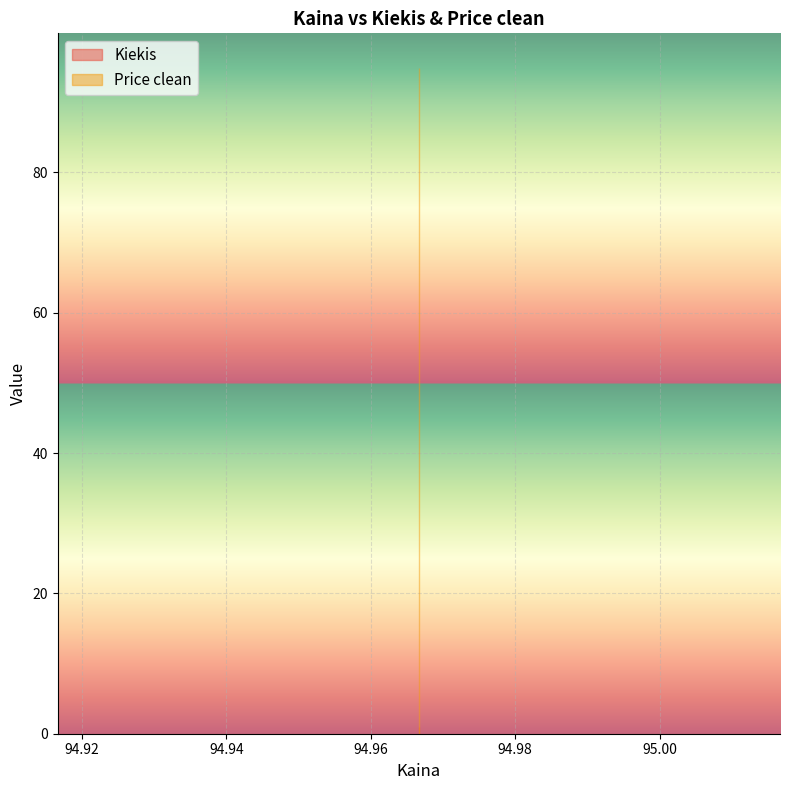

Does the chart display data point markers on the line(s)?

No